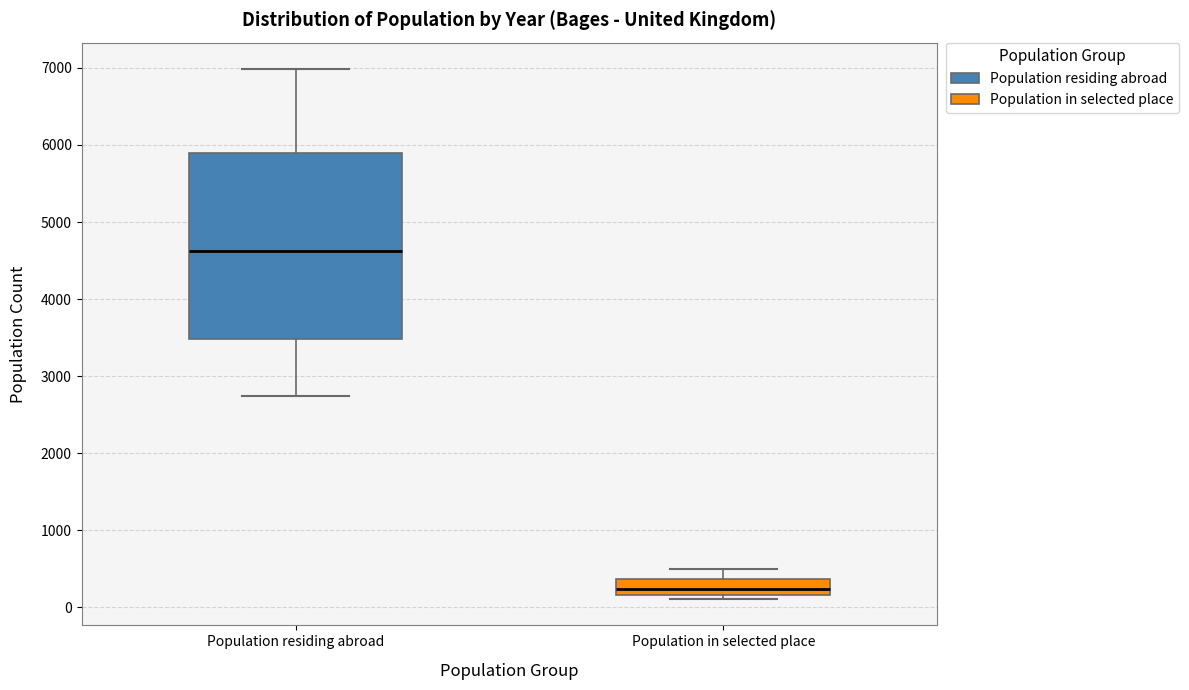

Reading left to right, transcribe this box plot: for each box, give where its median line is, the range the box spans, and where its two whiskers end, as read against the y-axis. The values are not printed on the chart, so give them approximately, as read against the axis.

Population residing abroad: median 4600, box 3500 to 5900, whiskers 2700 to 7000
Population in selected place: median 200 (inside the box), box 200 to 400, whiskers 100 to 500